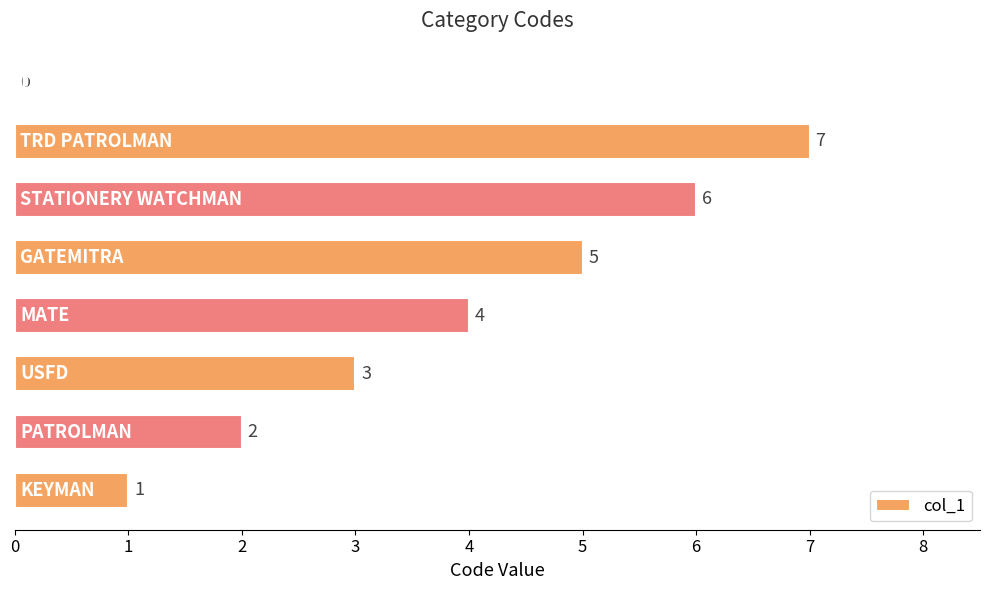

What is the greatest value displayed?

7